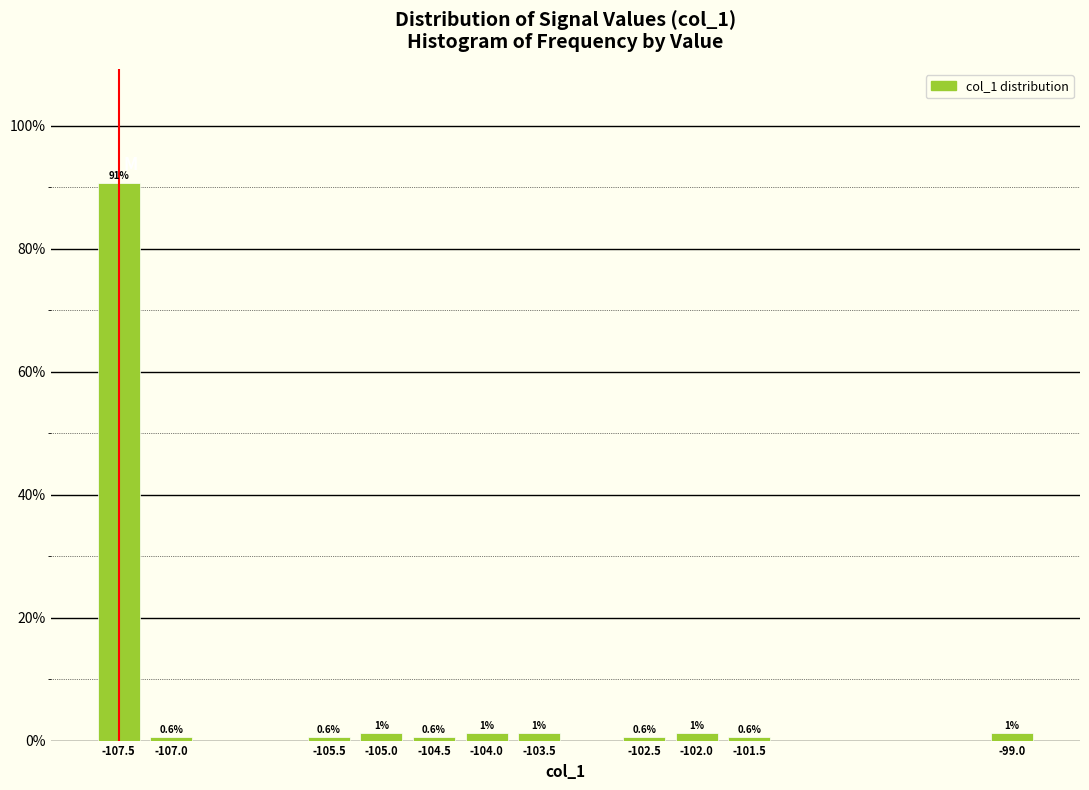

Read the value at -107.0.

0.6